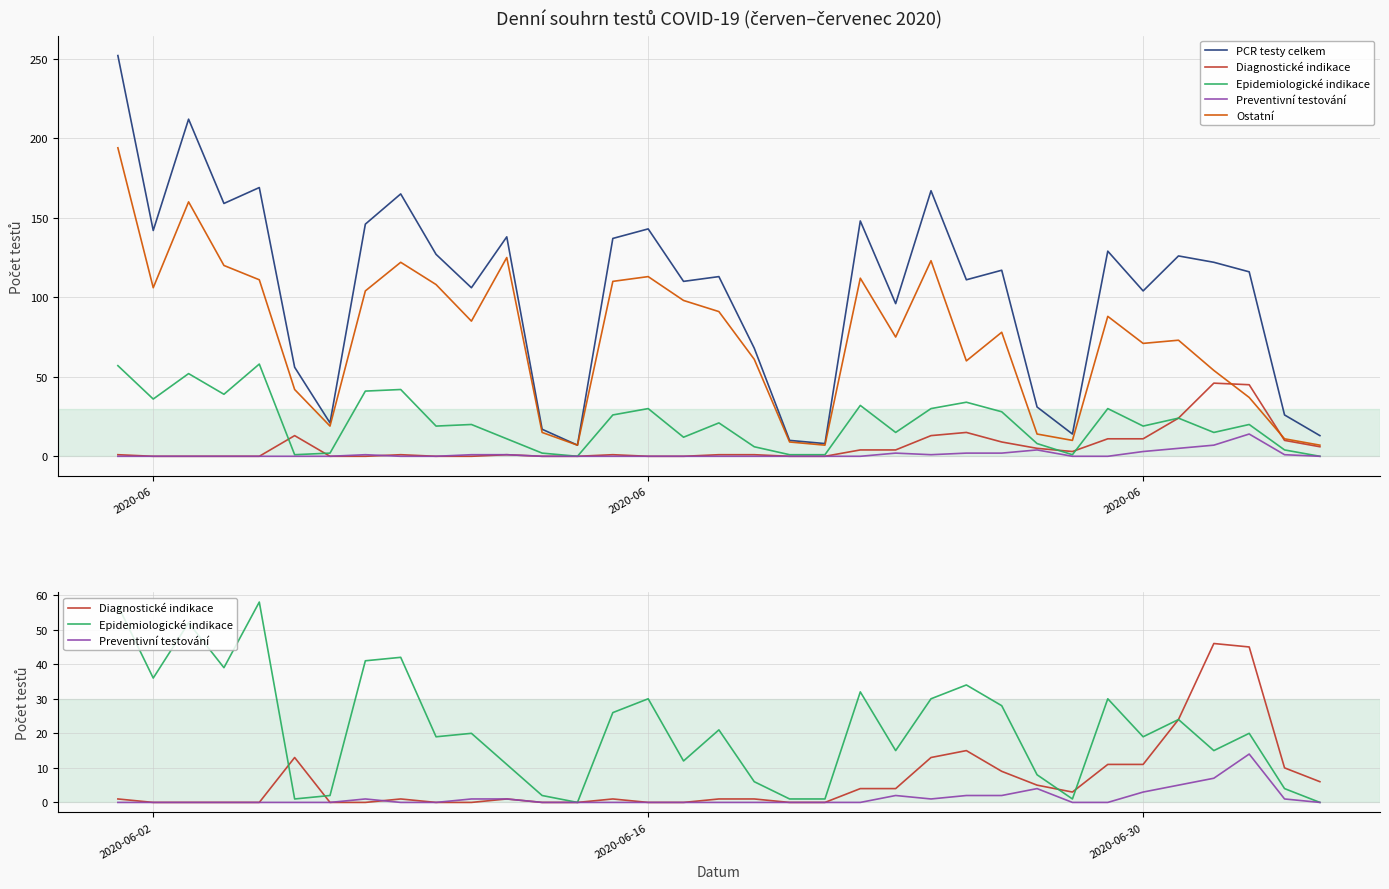

What are all the series names shown in the legend?

PCR testy celkem, Diagnostické indikace, Epidemiologické indikace, Preventivní testování, Ostatní